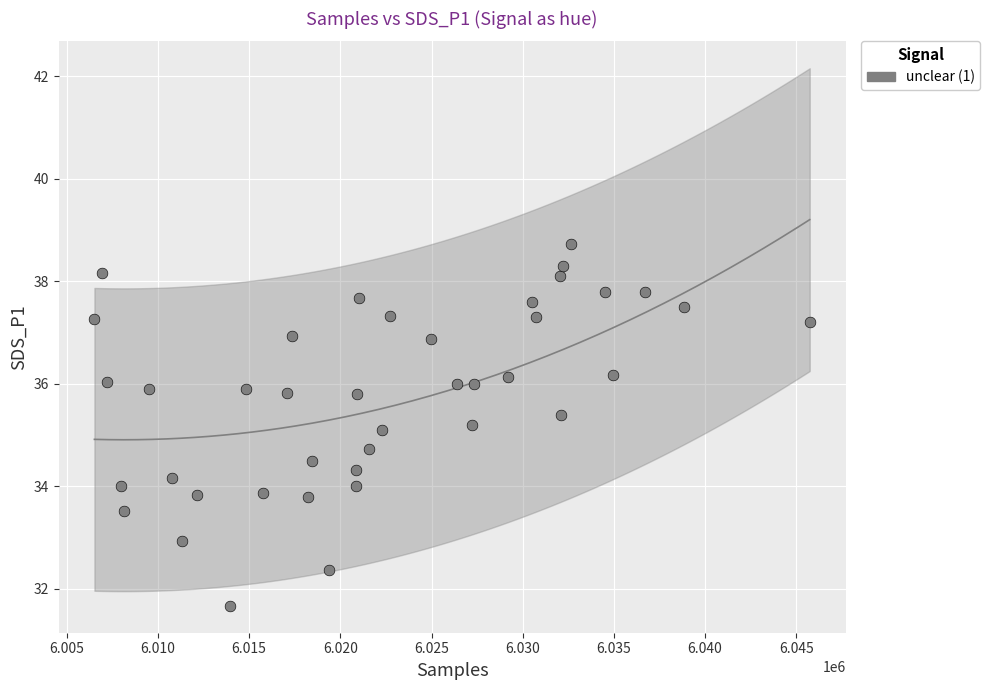

What is the range of Y values (max minus min)?

7.1